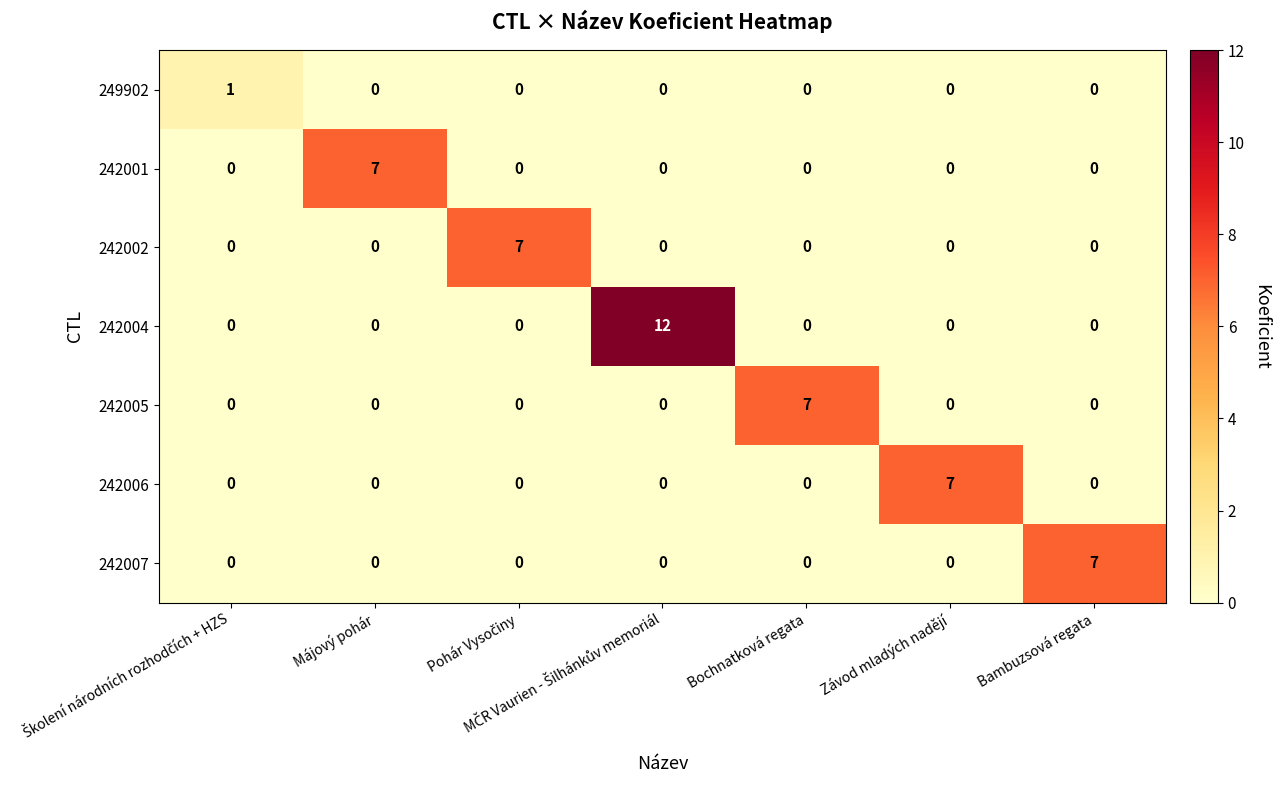

What is the total value across all series at Bochnatková regata?

7